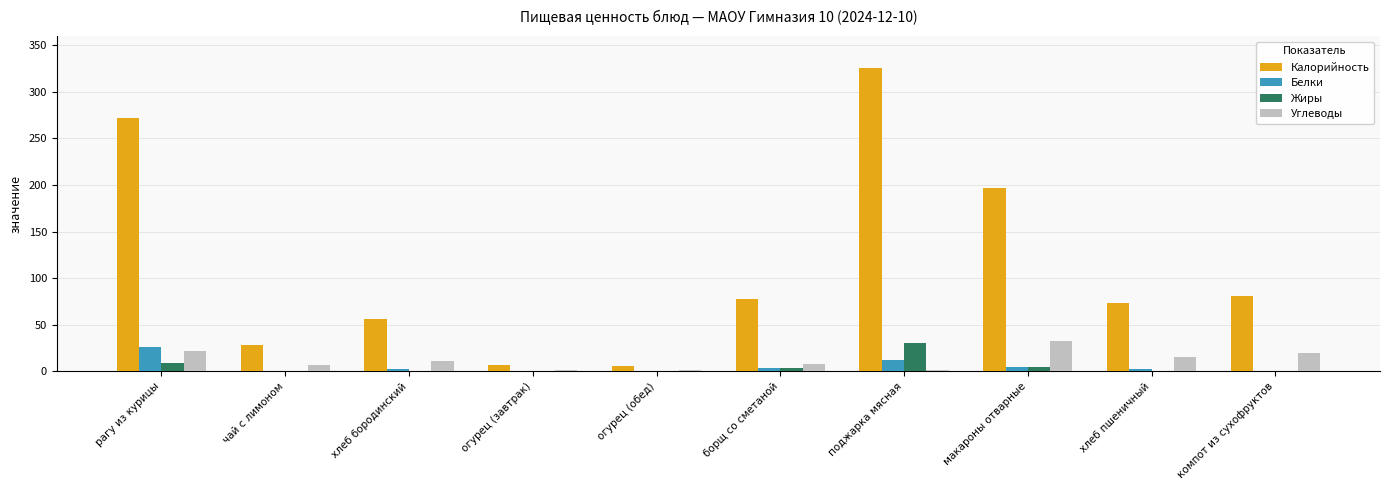

Count the number of data series in this chart.

4